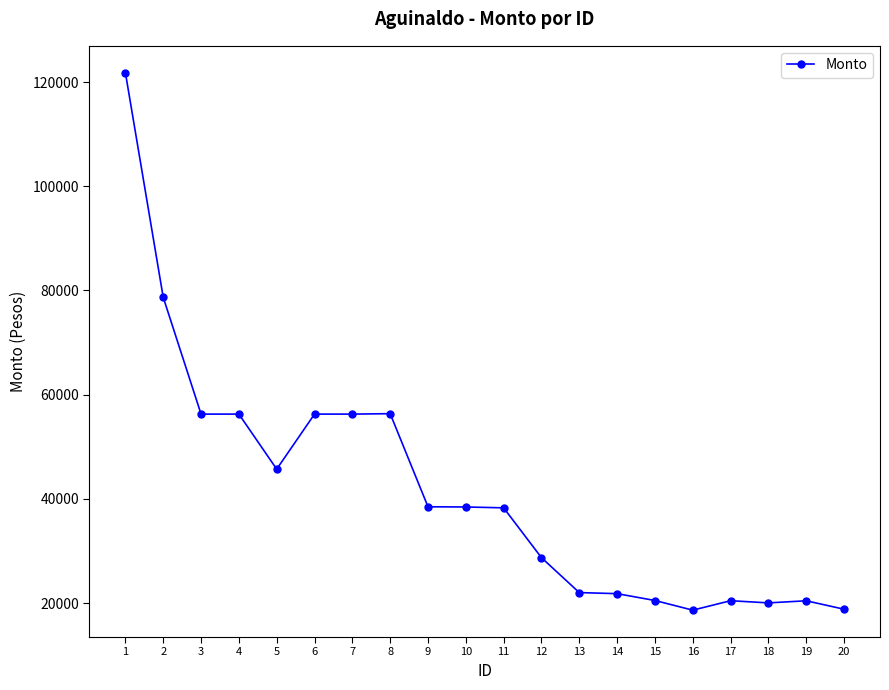

The value at 4 is 96467.1. True or false?

False